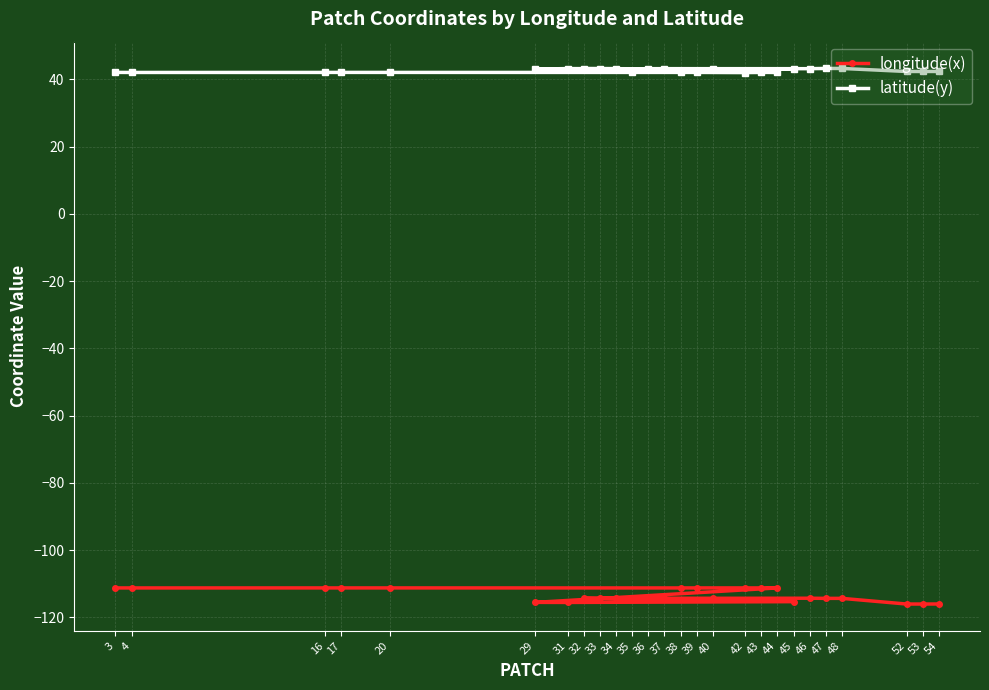

True or false: longitude(x) and latitude(y) cross at least once.

False